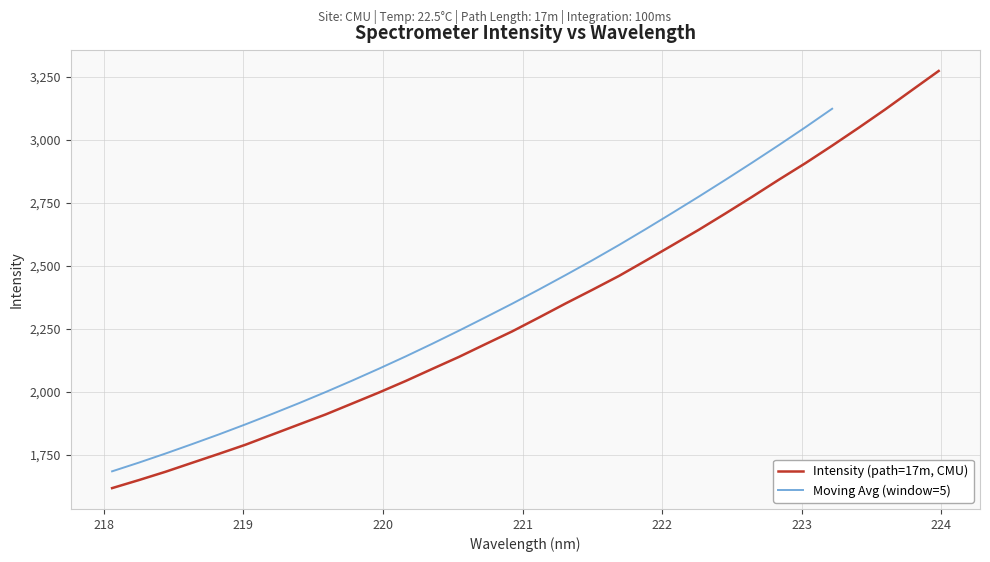

What is the difference between the values at 221.4993 and 222.8355?

437.7